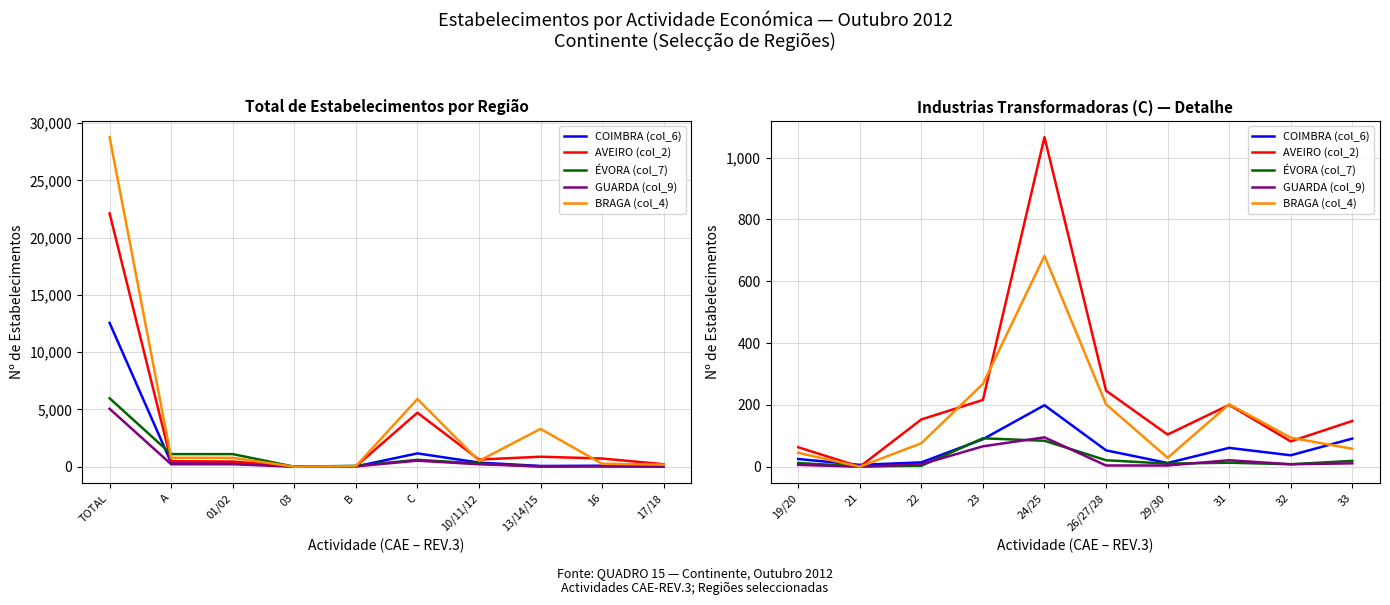

What is the difference between the maximum and second lowest values in the GUARDA (col_9) series?

91